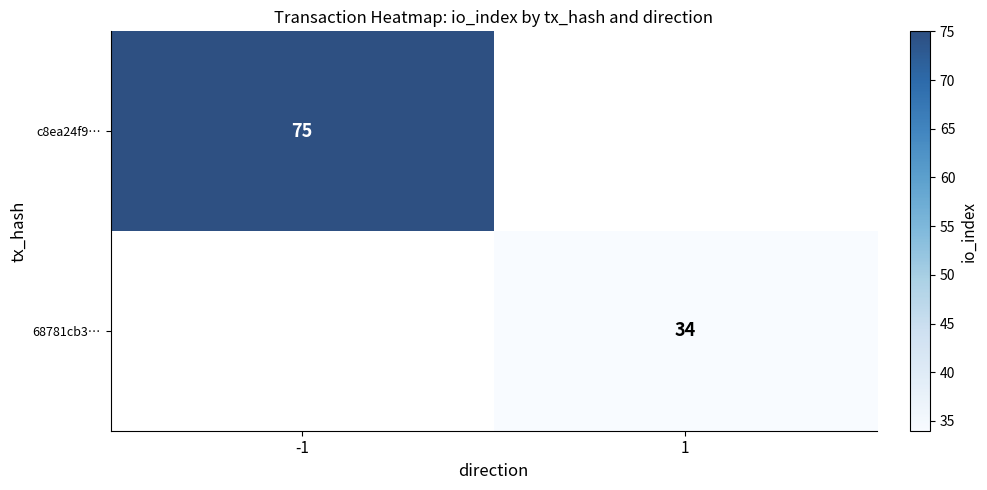

Which has a higher value, 1 or -1?

-1